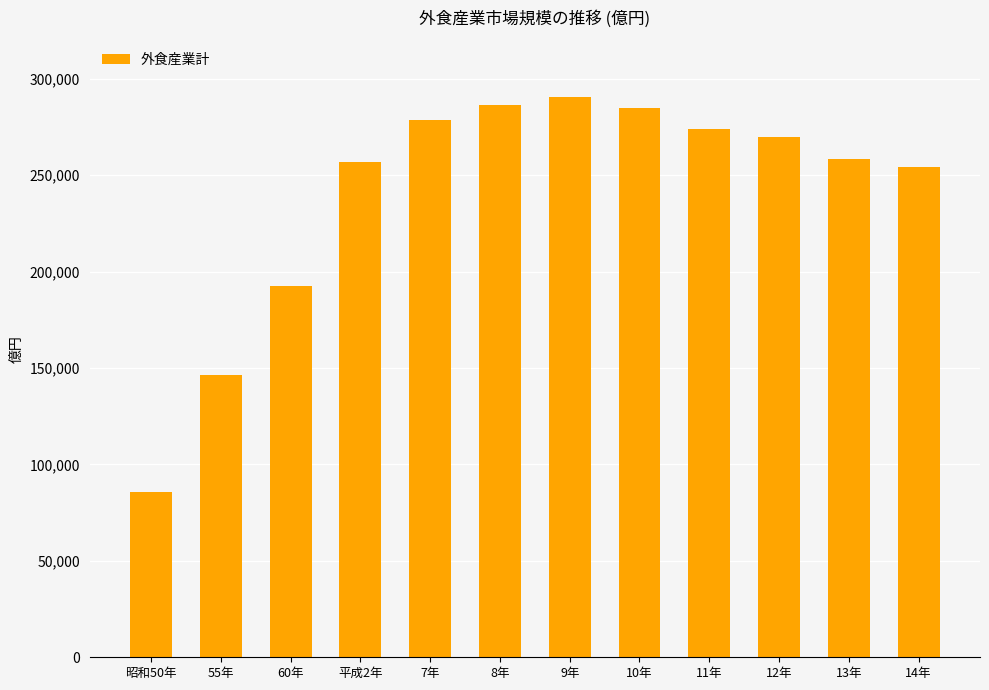

What is the label of the 1st bar from the right?

14年